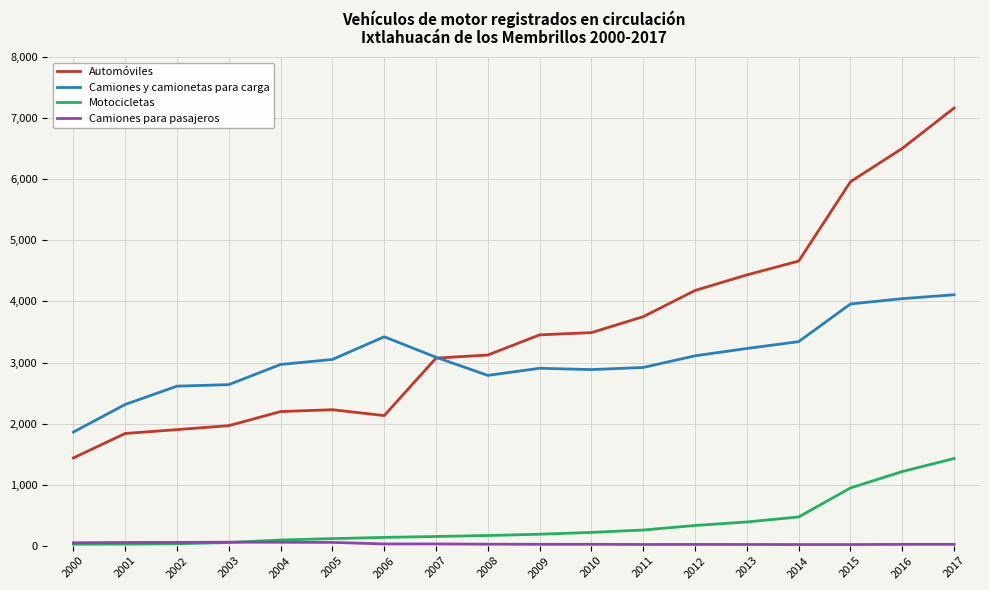

True or false: Automóviles and Motocicletas intersect in this chart.

False